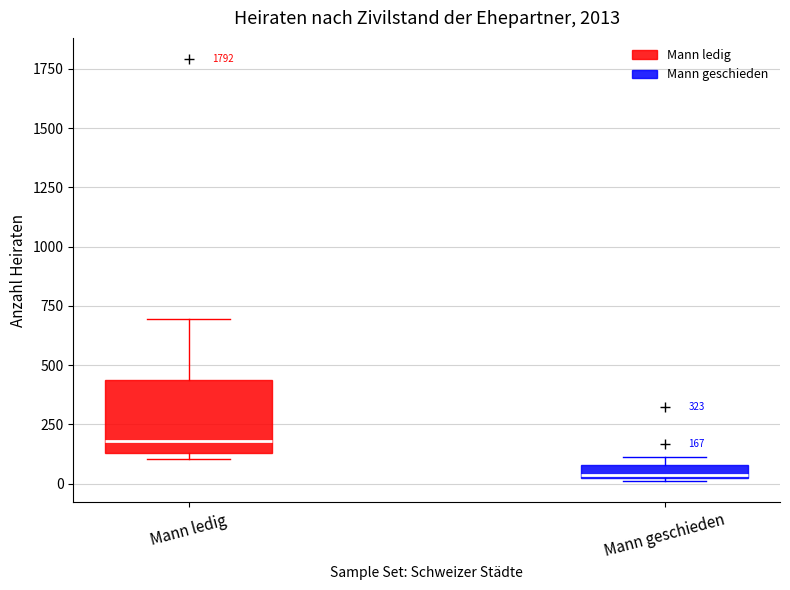

Which box is the tallest, from its lower edge to its upper edge?

Mann ledig